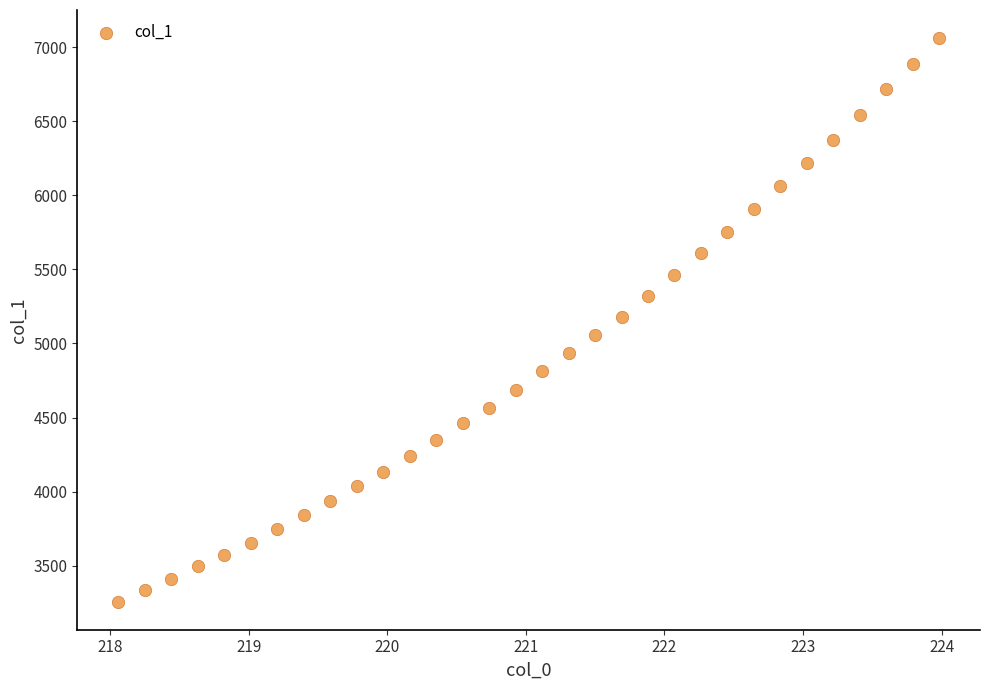

What is the range of X values (max minus min)?

5.9